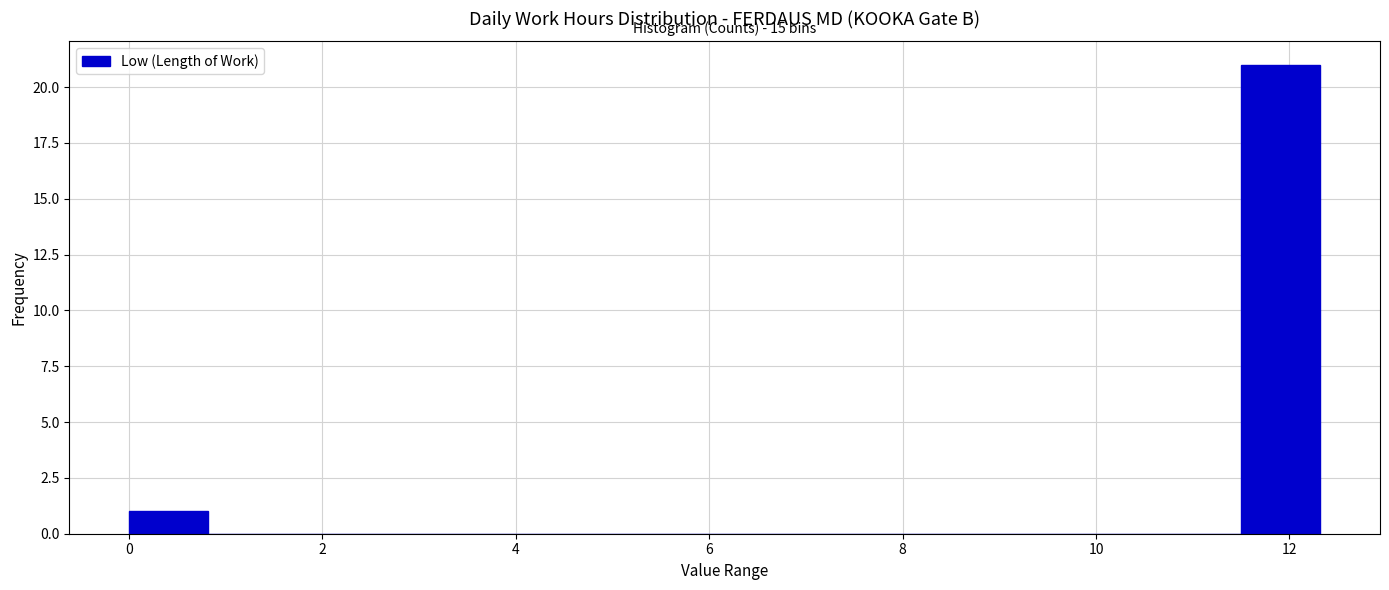

Over which range of the x-axis is the bar tallest?

11.4 to 12.4